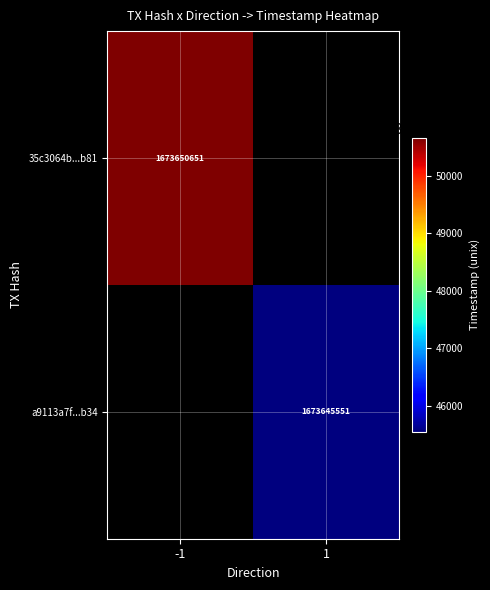

True or false: a9113a7f...b34 has a value of 1673645551 at 1.

True